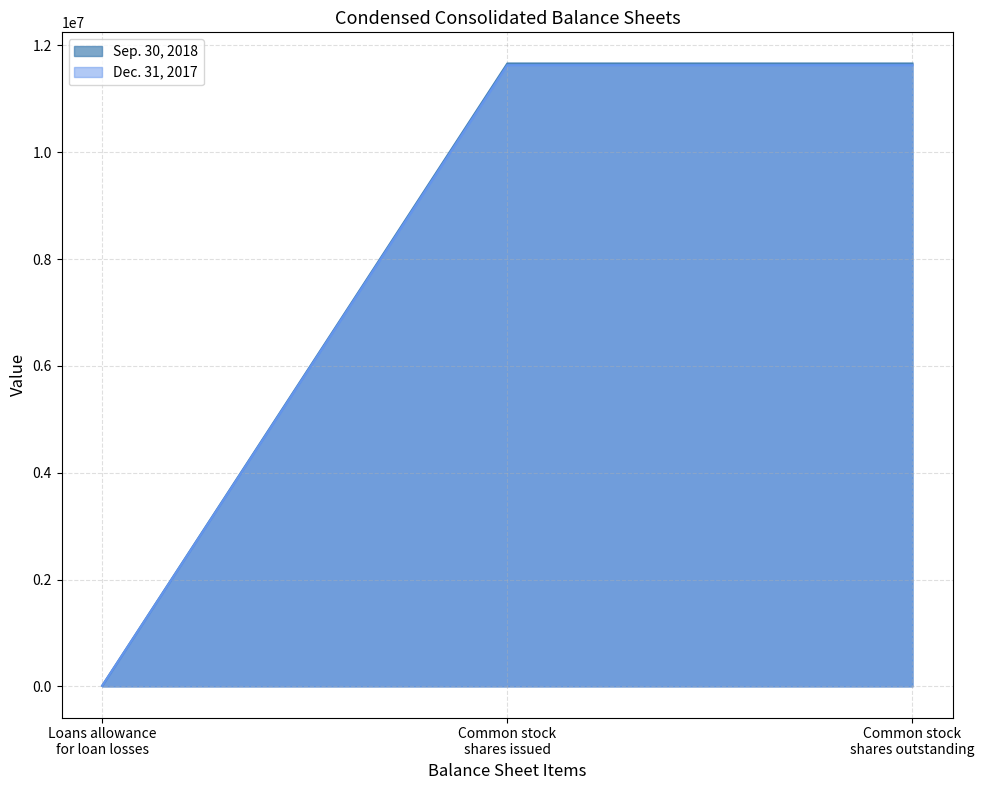

How many series are shown in this chart?

2